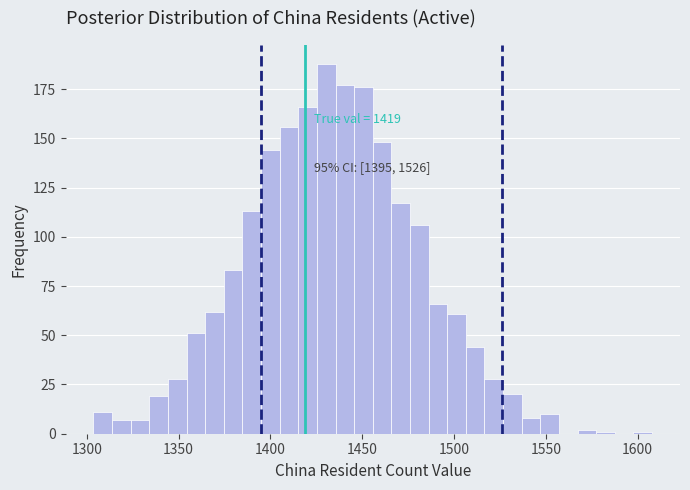

Read against the x-axis, roughly where is the centre of the tallest bar?

1430